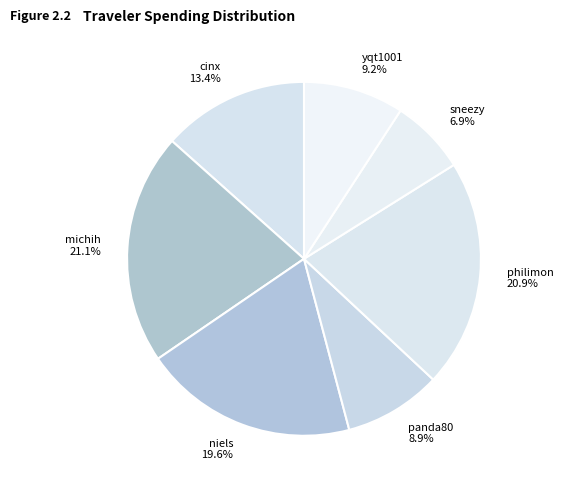

Which slice is the smallest?

sneezy